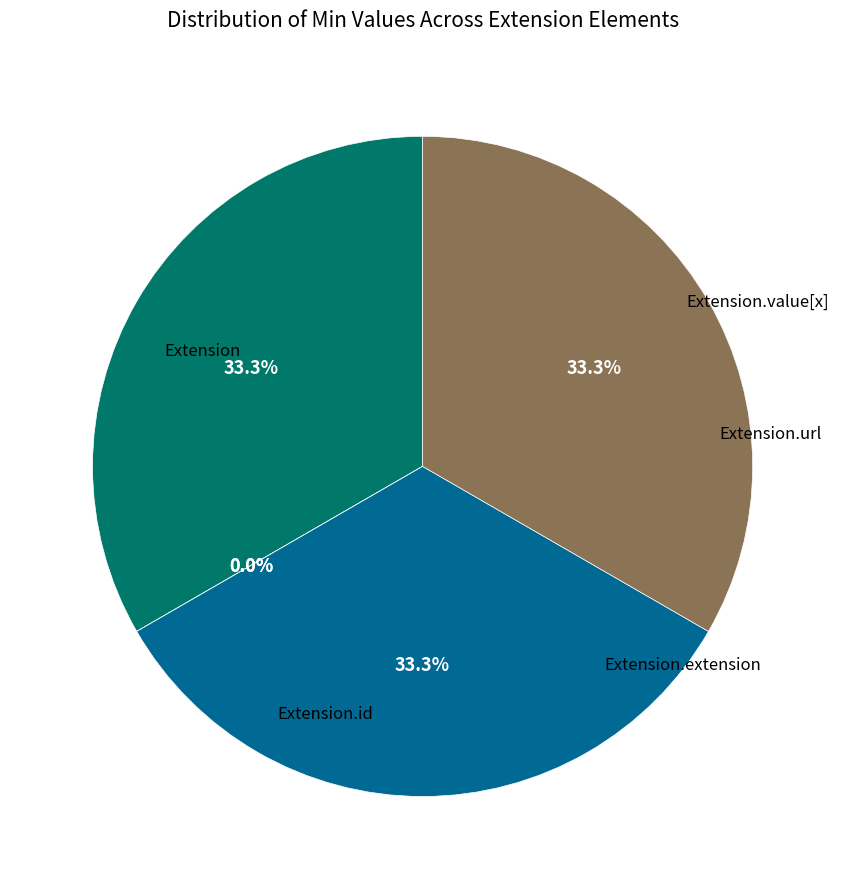

To the nearest percent, what is the combined percentage of Extension.url and Extension.value[x]?

67%